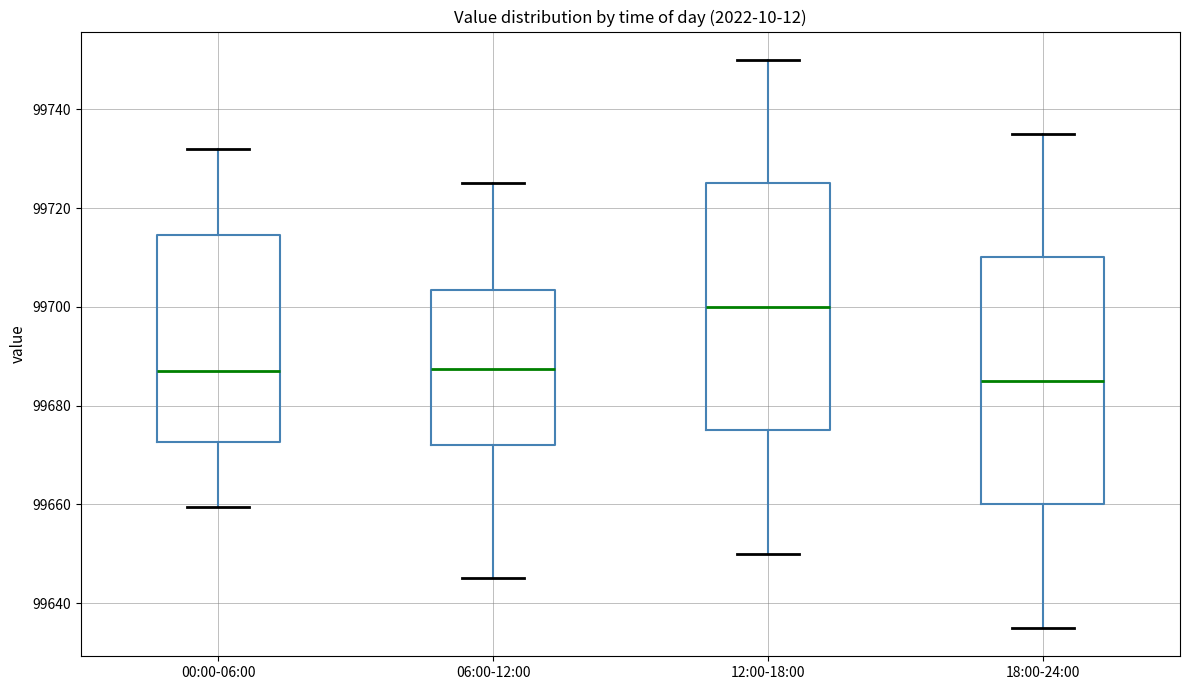

Which box has the highest median line?

12:00-18:00